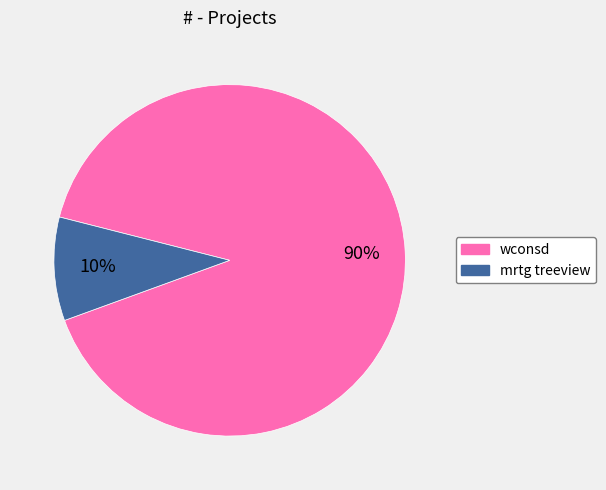

Which category accounts for the majority?

wconsd